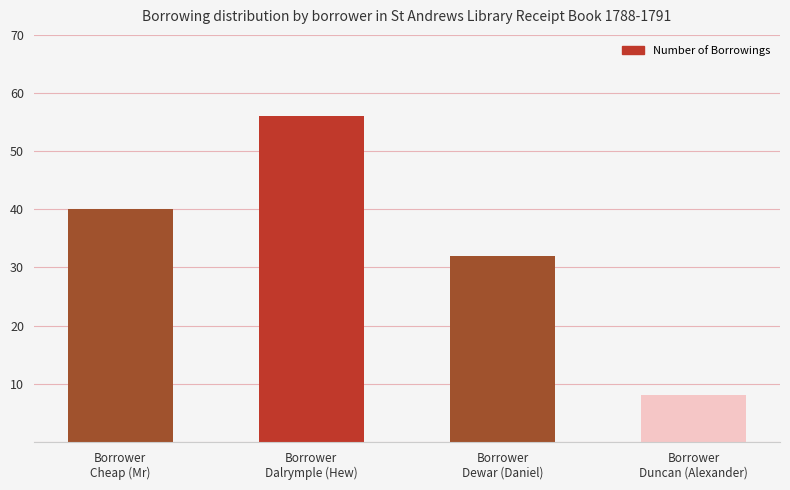

At which label is the value closest to 32?

Borrower
Dewar (Daniel)